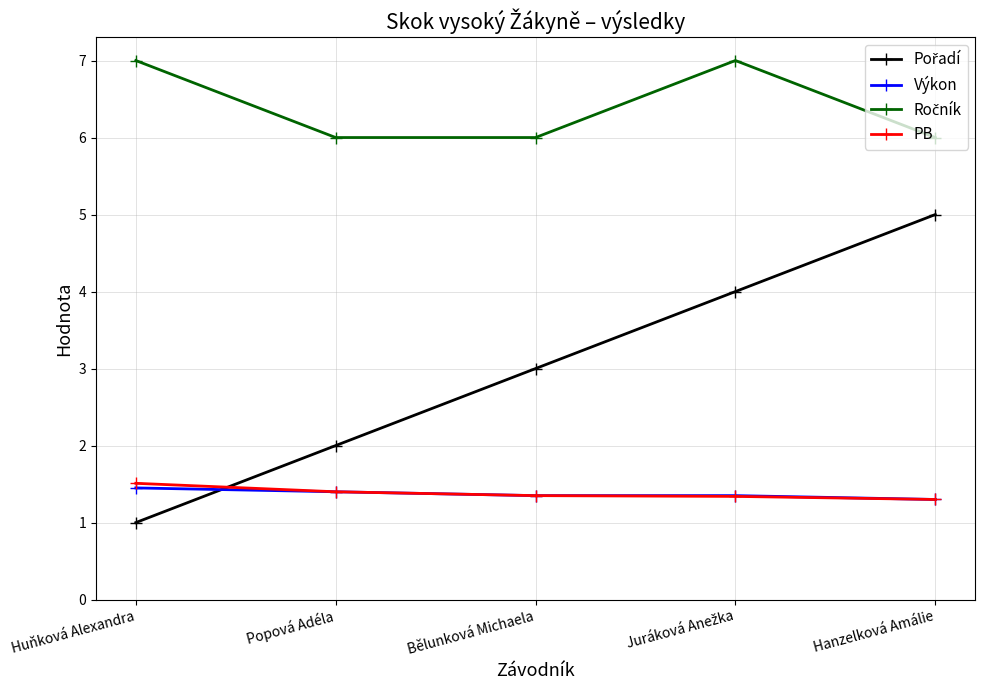

The PB series shows 1.3 at Hanzelková Amálie. True or false?

True